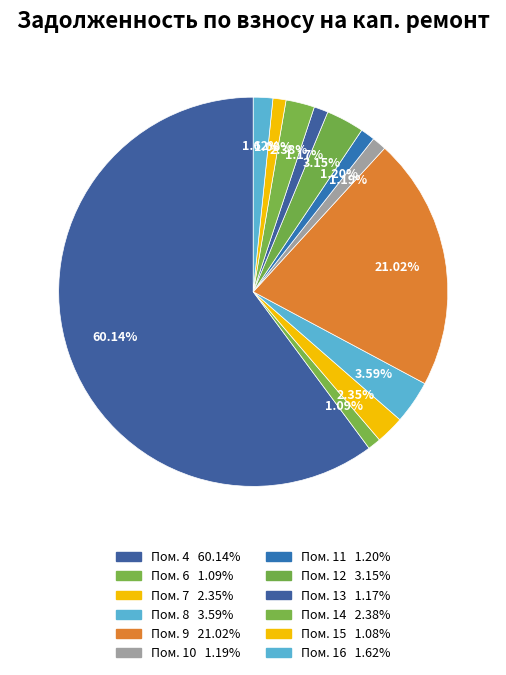

How many slices are in this pie chart?

12